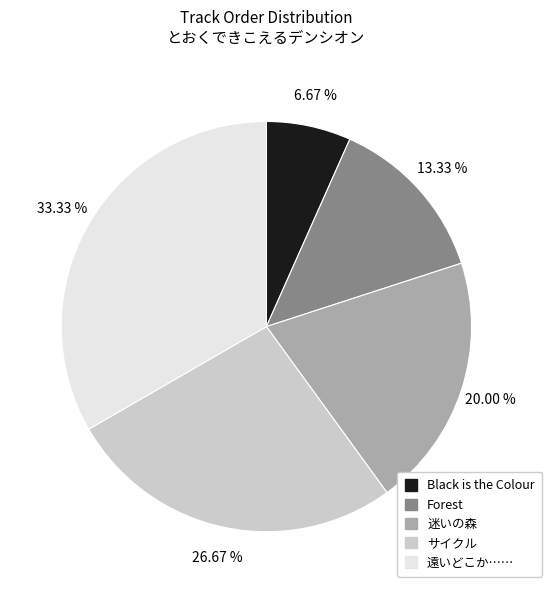

How many slices are in this pie chart?

5